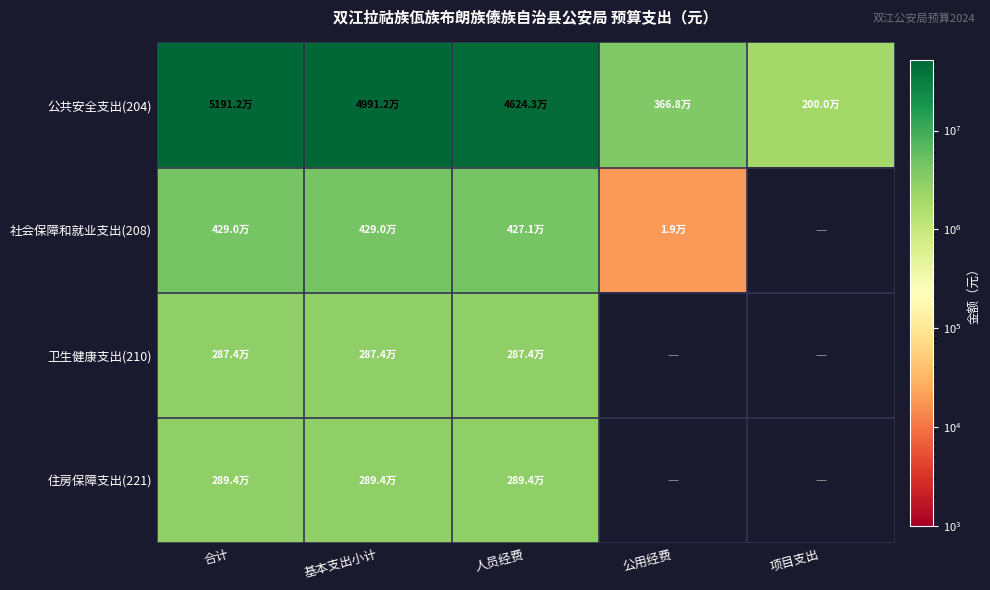

The 公共安全支出(204) series shows 33395902.2 at 基本支出小计. True or false?

False